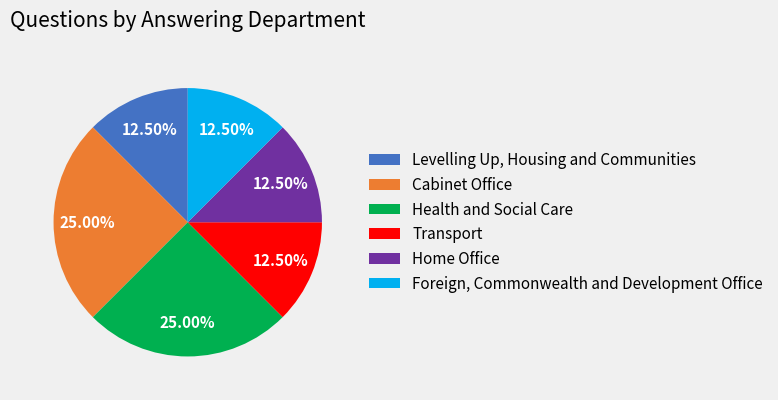

What portion of the pie excludes Health and Social Care?

75.0%